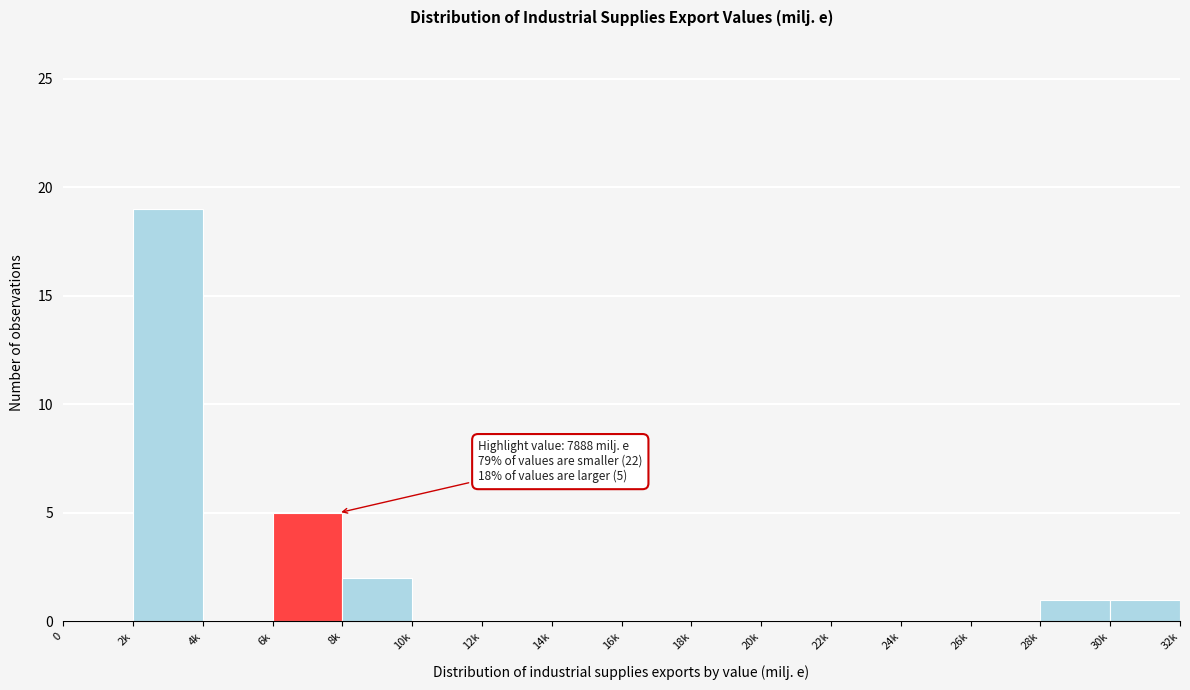

Reading right to left, what are all the values shown in this chart?

30k=1	28k=1	26k=0	24k=0	22k=0	20k=0	18k=0	16k=0	14k=0	12k=0	10k=0	8k=2	6k=5	4k=0	2k=19	0=0